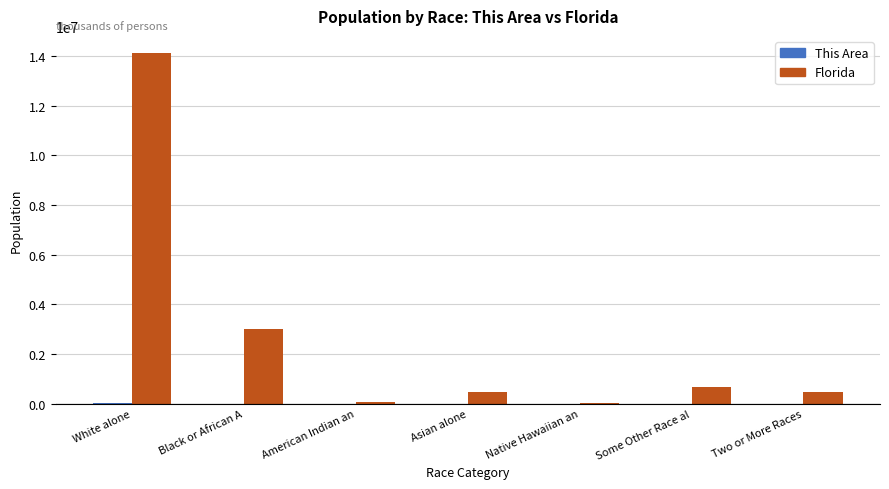

What is the sum of all Florida values?

18801310